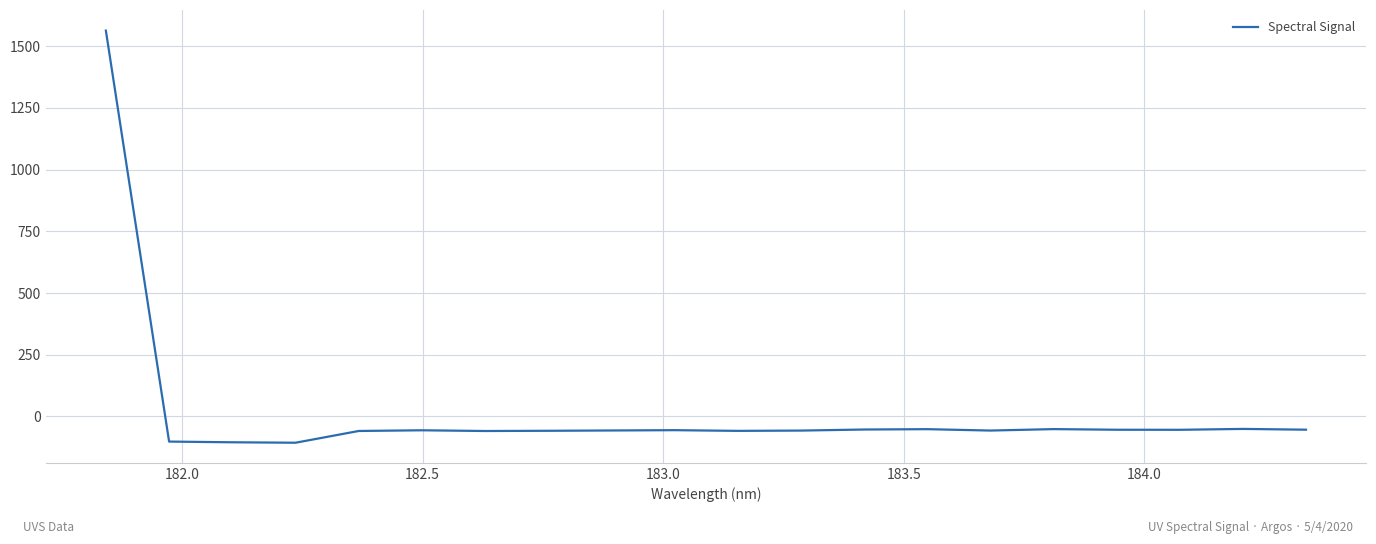

What is the minimum value shown in the chart?

-106.6